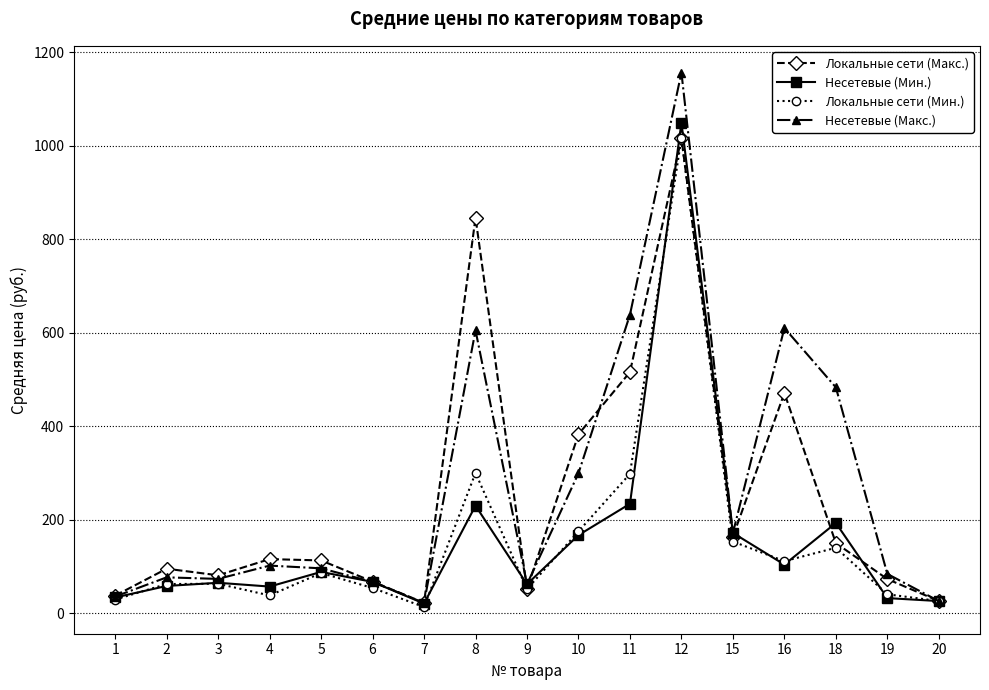

What is the difference between the second highest and minimum values in the Несетевые (Макс.) series?

616.3